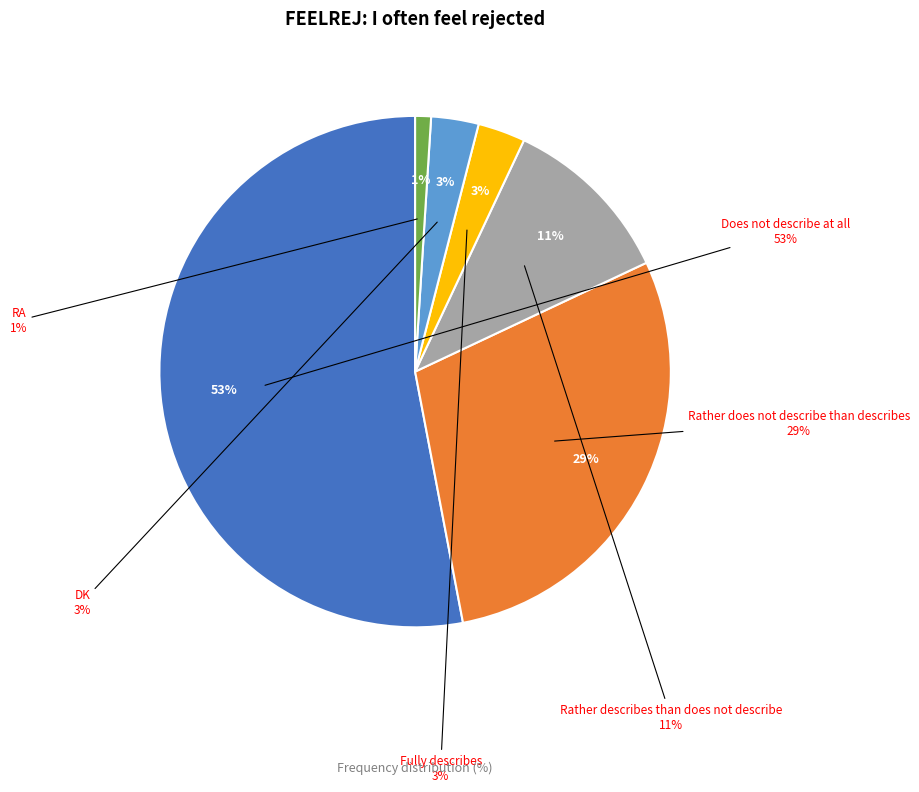

What percentage is NOT represented by DK?

97.0%